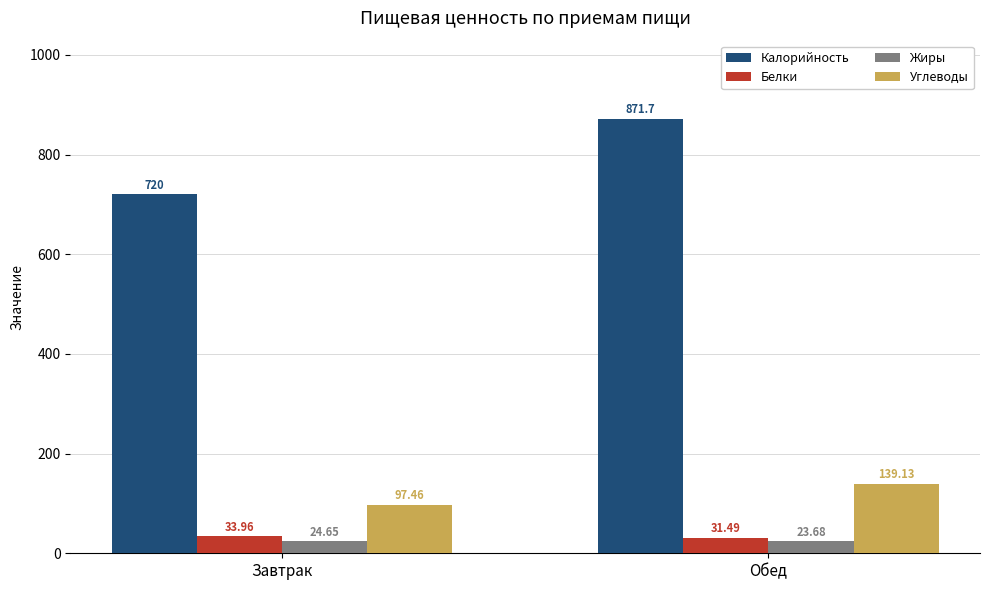

What is the sum of all Белки values?

65.5